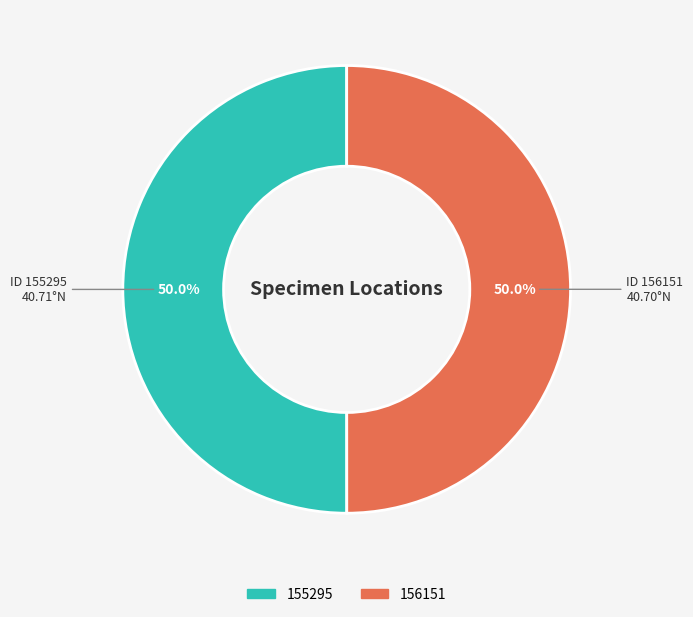

To the nearest percent, what percentage of the pie is 155295?

50%